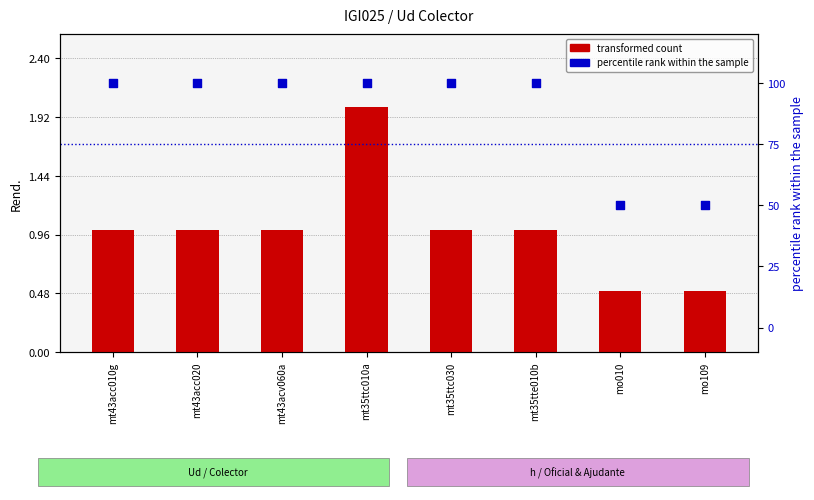

Which series has the largest Y range (max minus min)?

percentile rank within the sample